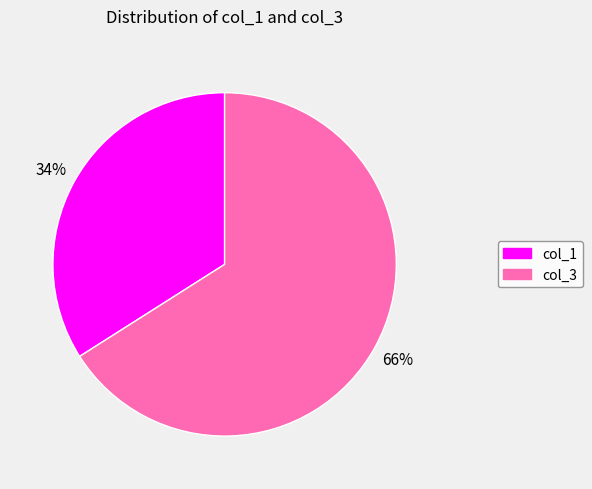

Rank the categories by value from lowest to highest.

col_1, col_3